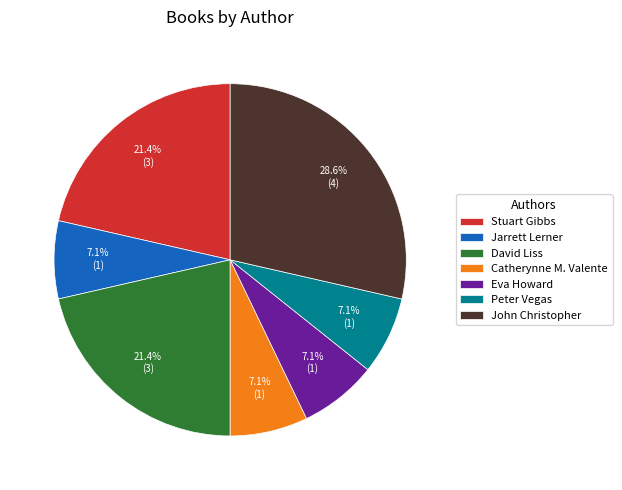

Between David Liss and Jarrett Lerner, which is larger?

David Liss